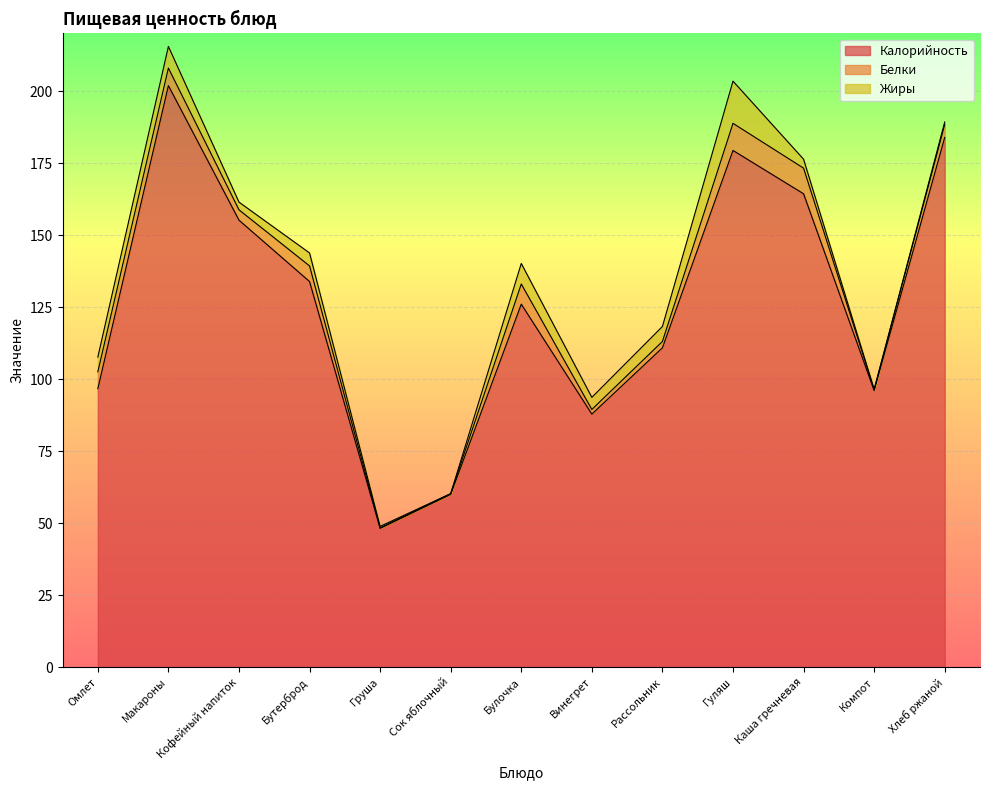

Where is Калорийность nearest to the value 125?

Булочка